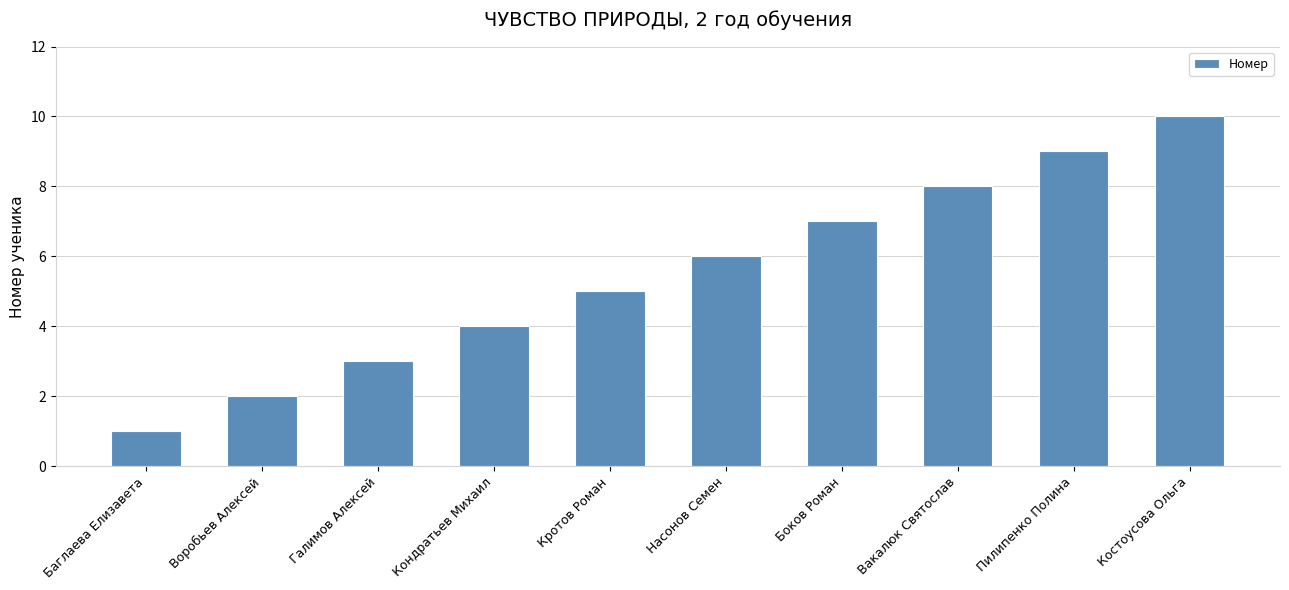

The value at Боков Роман is 12. True or false?

False